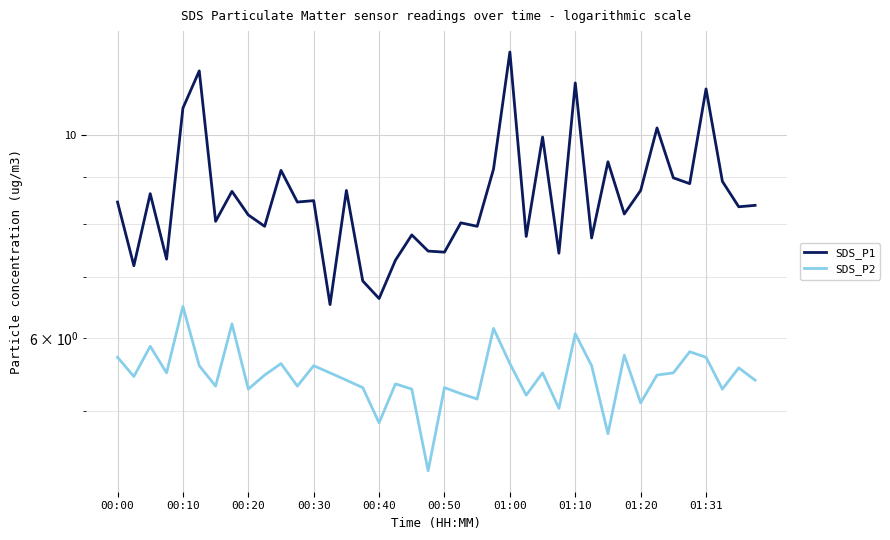

True or false: SDS_P1 and SDS_P2 intersect in this chart.

False